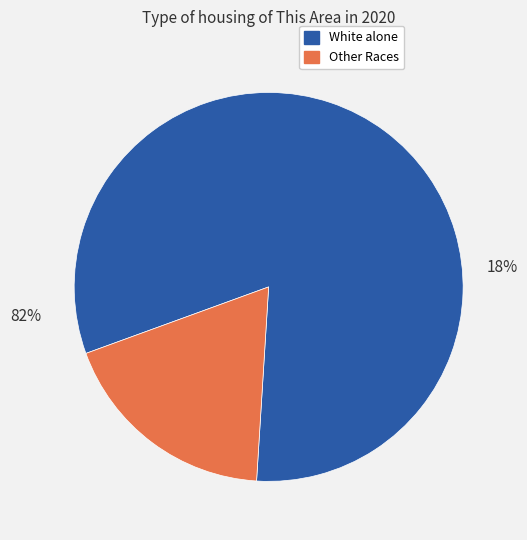

What is the majority slice?

White alone